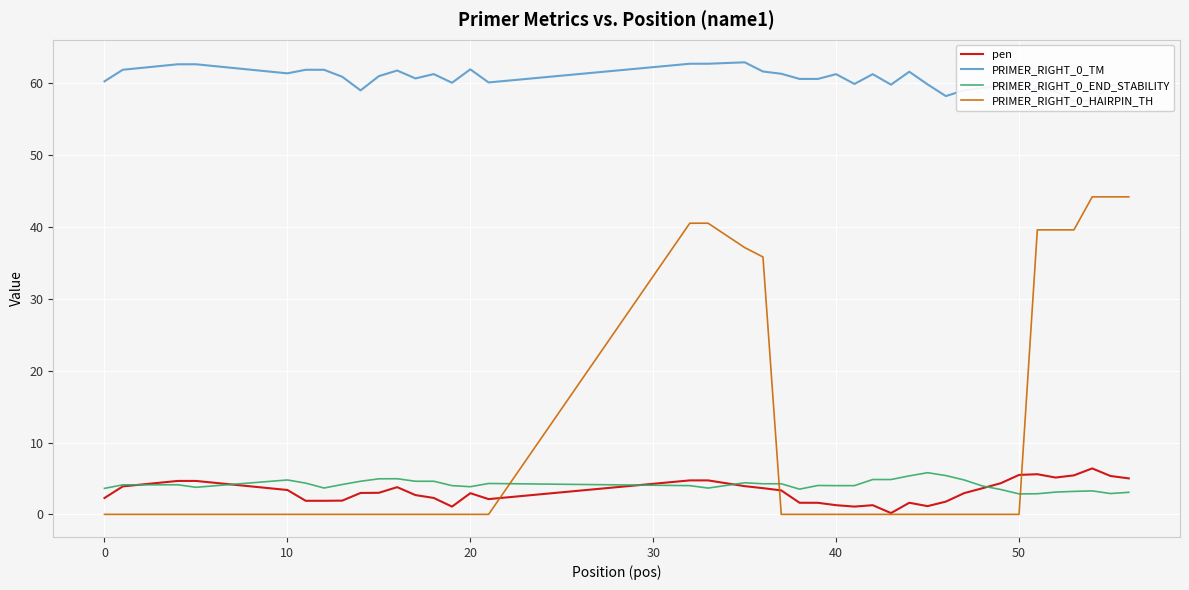

True or false: PRIMER_RIGHT_0_END_STABILITY and PRIMER_RIGHT_0_TM cross at least once.

False